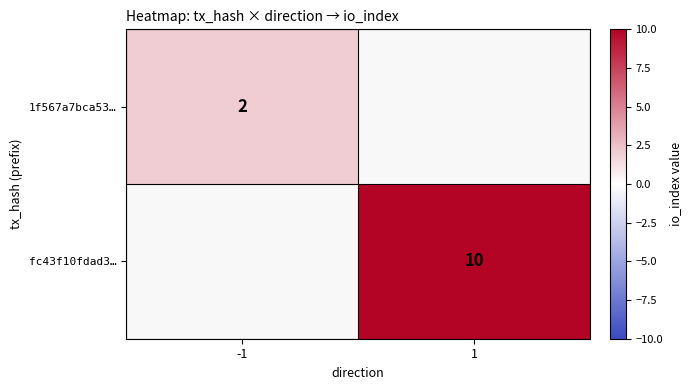

What is the smallest value displayed?

2.0